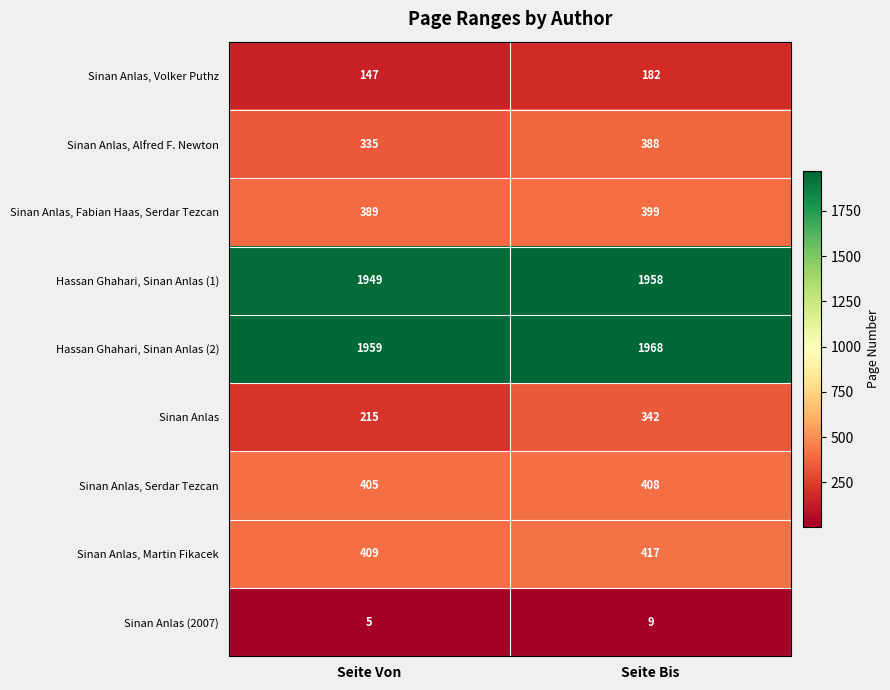

Where is Sinan Anlas, Volker Puthz nearest to the value 164?

Seite Von